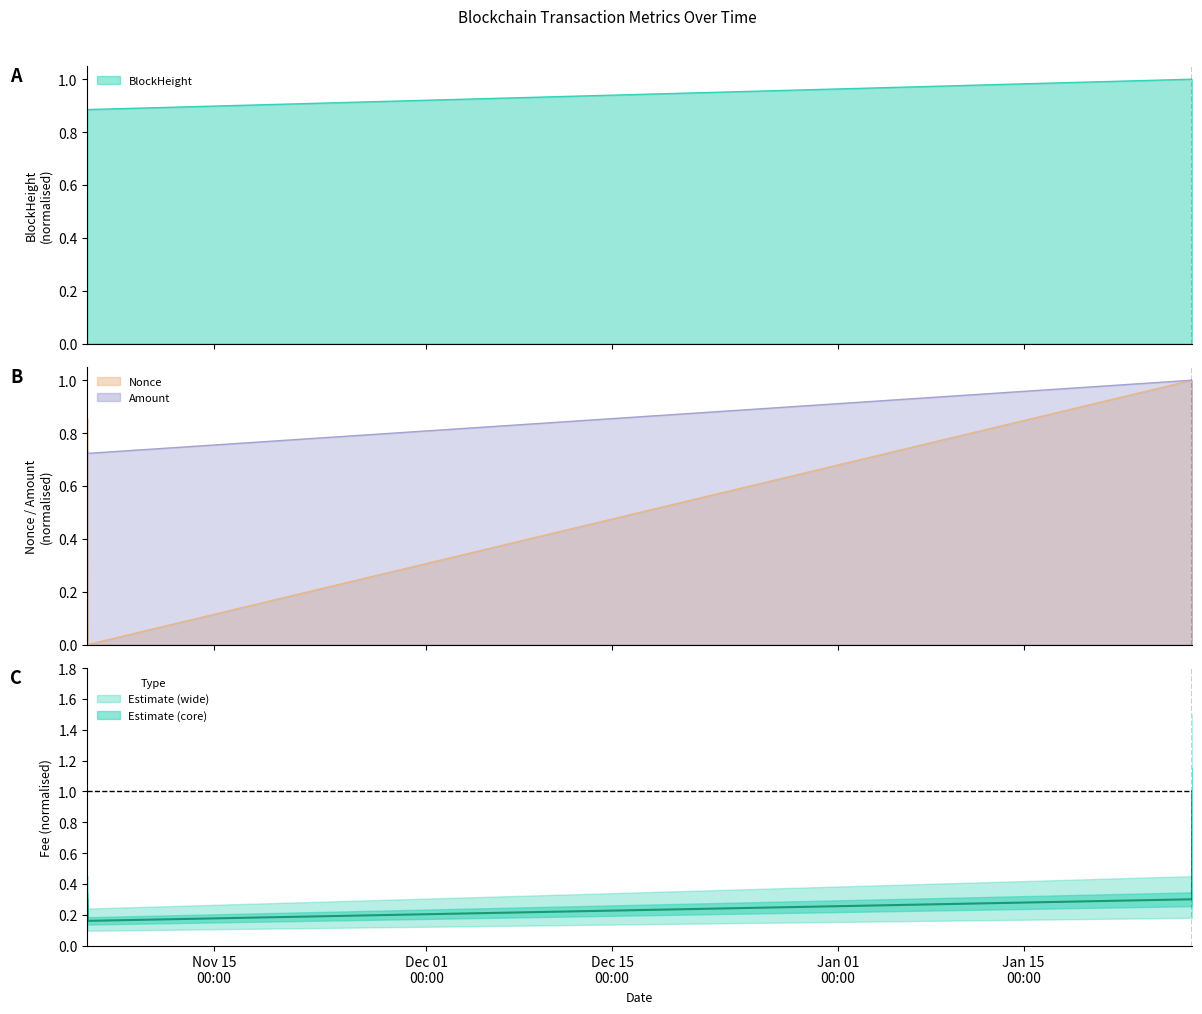

Count the number of categories in the chart.

4